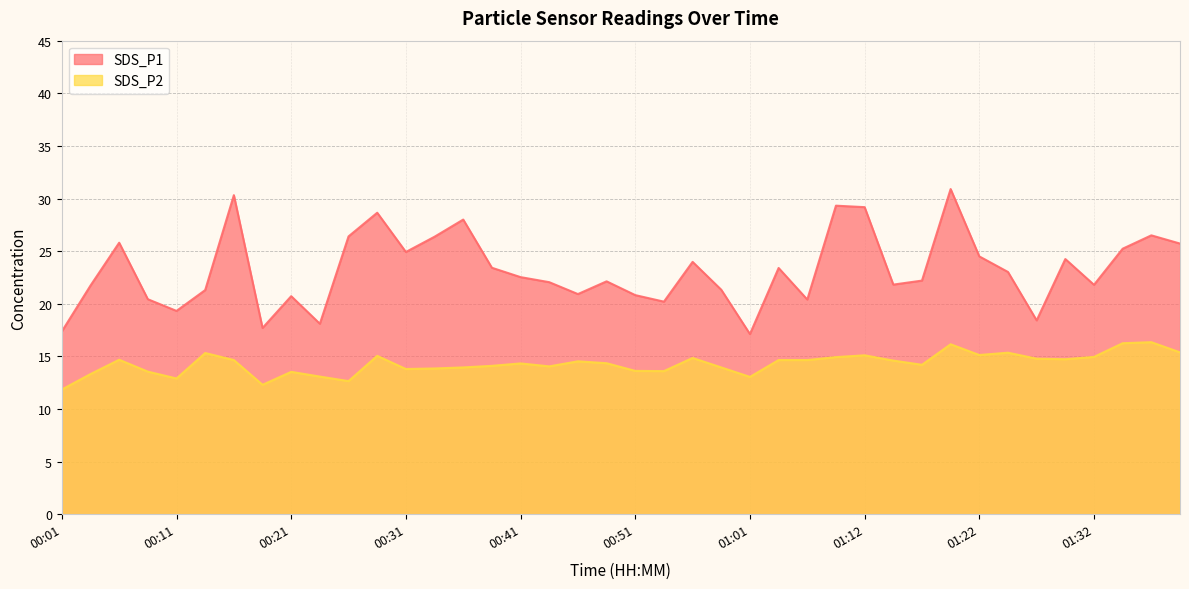

Rank the series by their average value, from highest to lowest.

SDS_P1, SDS_P2